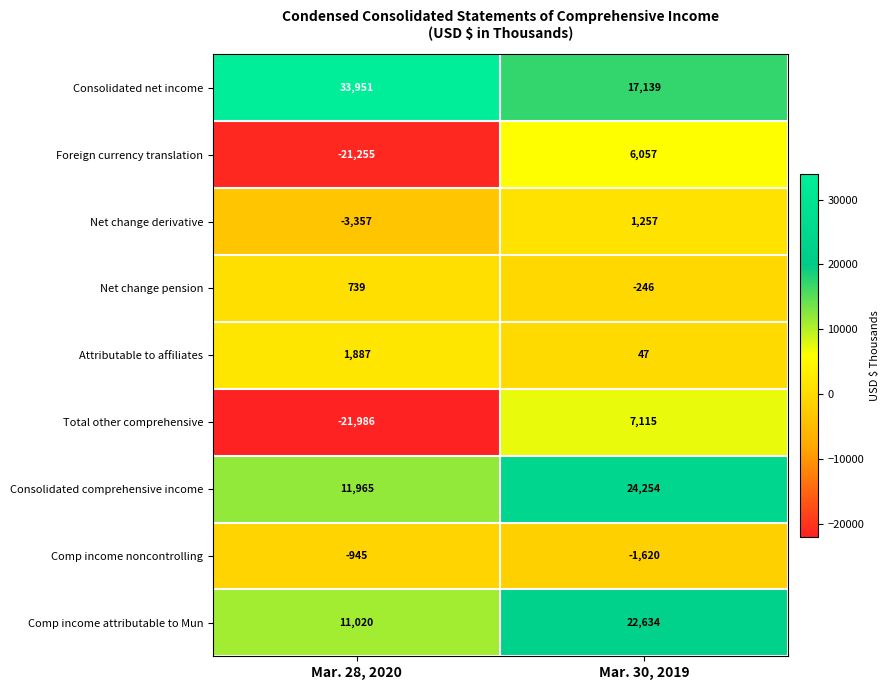

At which category is the sum across all series the highest?

Mar. 30, 2019